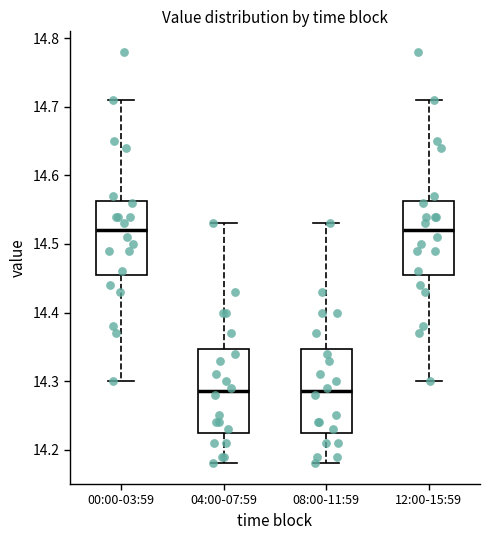

Reading left to right, transcribe this box plot: for each box, give where its median line is, the range the box spans, and where its two whiskers end, as read against the y-axis. The values are not printed on the chart, so give them approximately, as read against the axis.

00:00-03:59: median 14.52, box 14.46 to 14.56, whiskers 14.30 to 14.71
04:00-07:59: median 14.29, box 14.23 to 14.35, whiskers 14.18 to 14.53
08:00-11:59: median 14.29, box 14.23 to 14.35, whiskers 14.18 to 14.53
12:00-15:59: median 14.52, box 14.46 to 14.56, whiskers 14.30 to 14.71